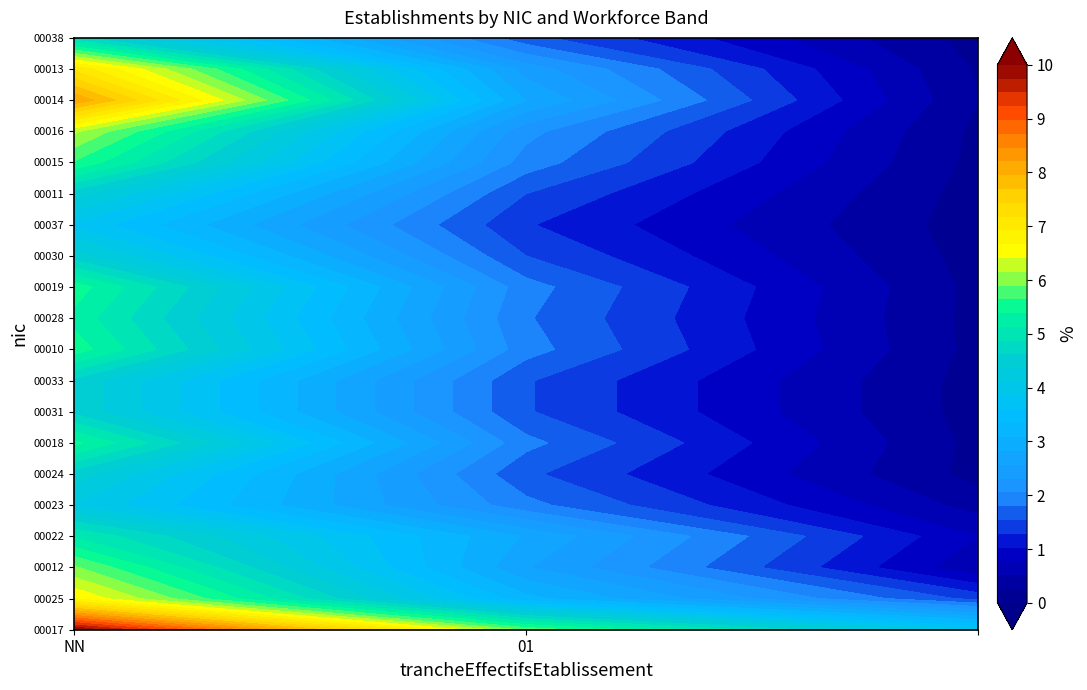

How many series are shown in this chart?

20